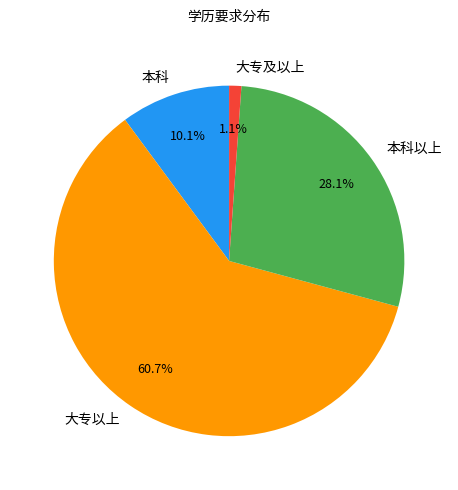

What percentage is the 大专及以上 slice, to the nearest percent?

1%